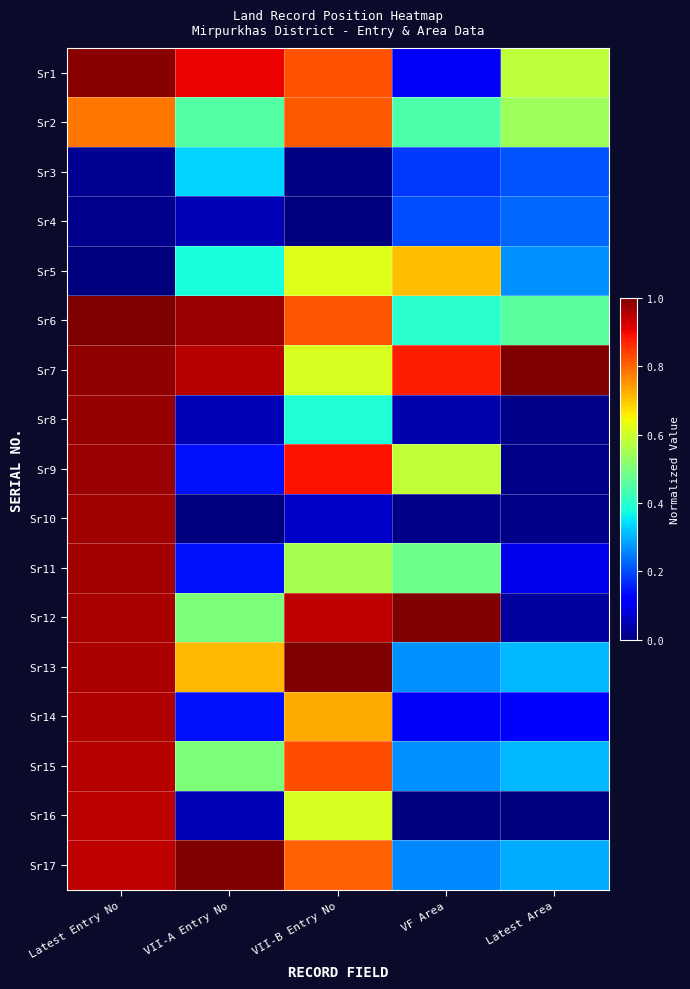

At VF Area, list the series in order from largest to smallest.

Sr12, Sr7, Sr5, Sr9, Sr11, Sr2, Sr6, Sr13, Sr15, Sr17, Sr4, Sr3, Sr1, Sr14, Sr8, Sr10, Sr16